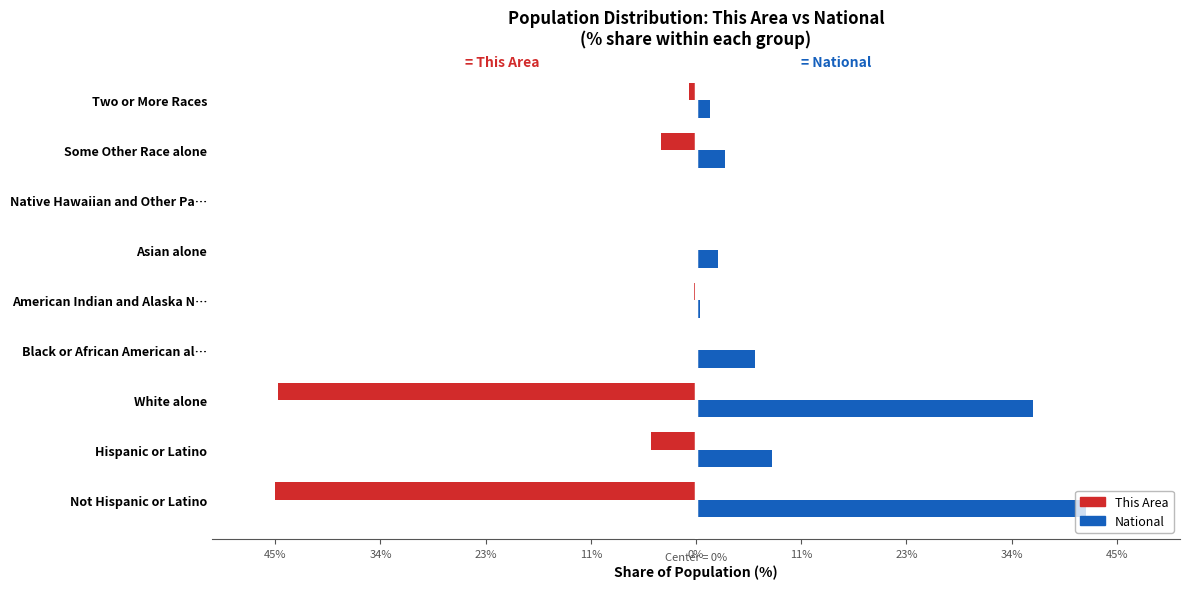

At how many categories does at least one series exceed 16?

2